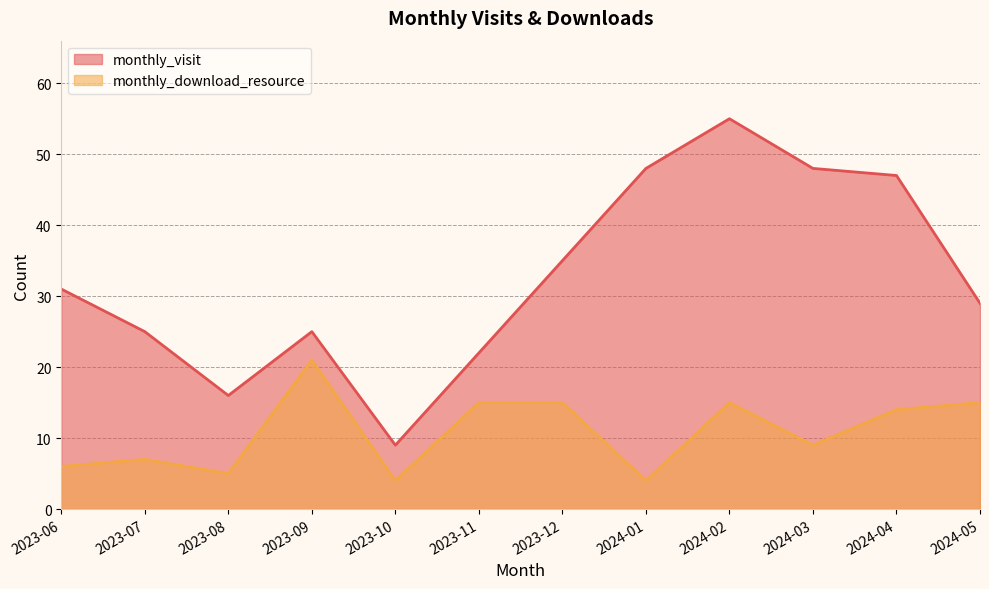

Which series has the largest range (max minus min)?

monthly_visit